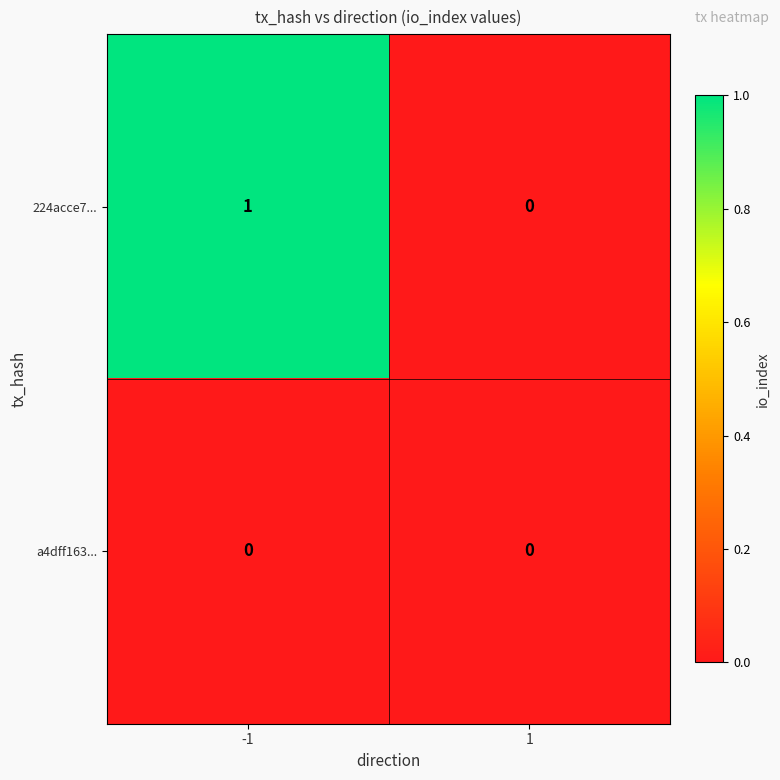

The a4dff163... series shows 0 at -1. True or false?

True